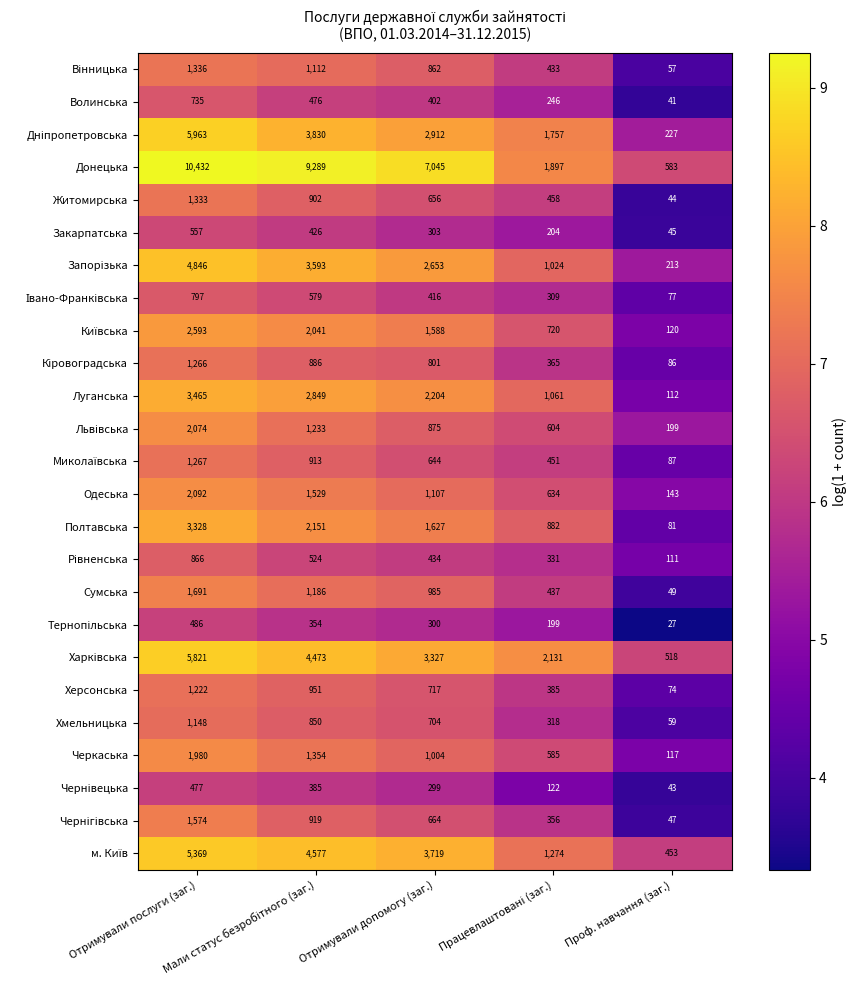

Which series has the widest spread of values?

Донецька